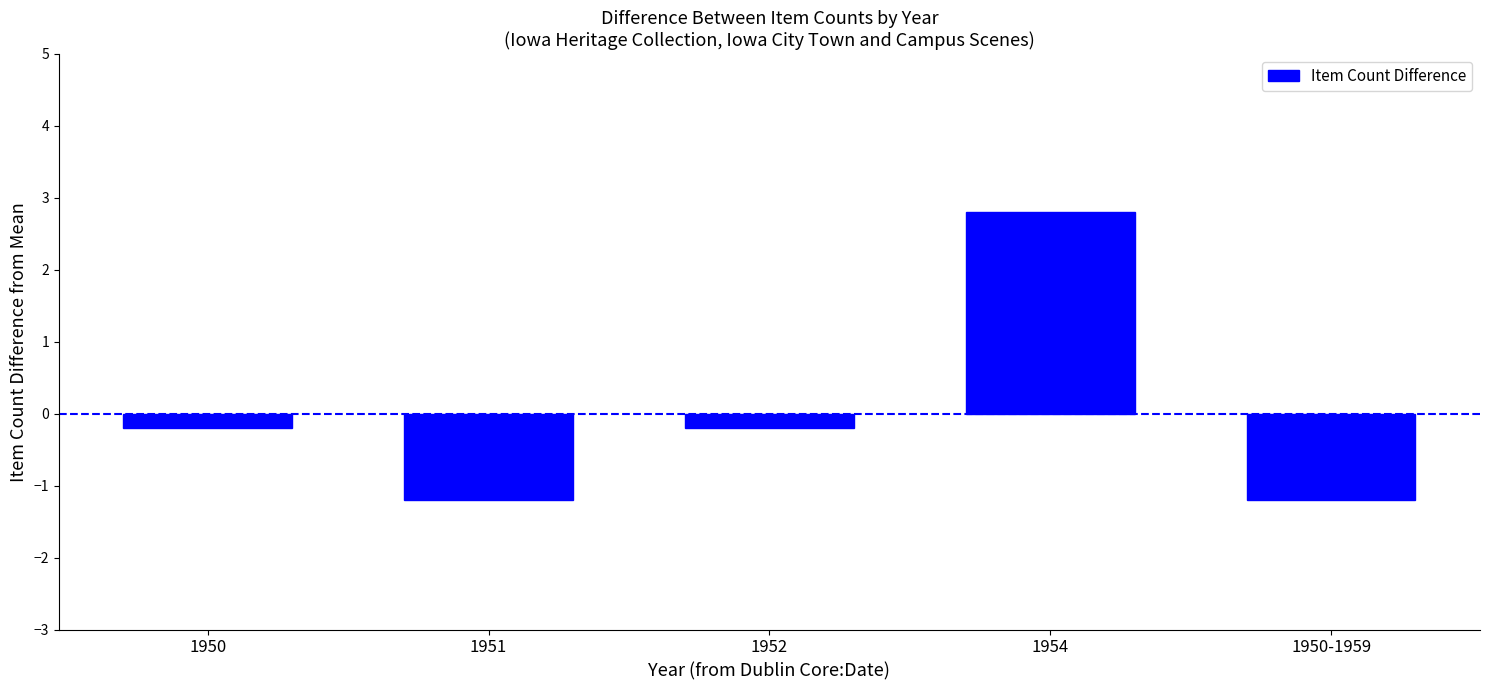

Count the number of data series in this chart.

1